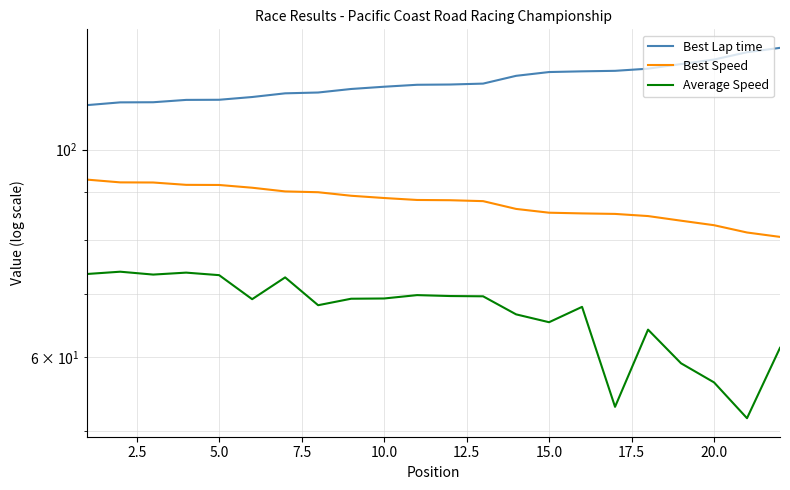

True or false: Best Lap time has a value of 163.0 at 0.0.

False